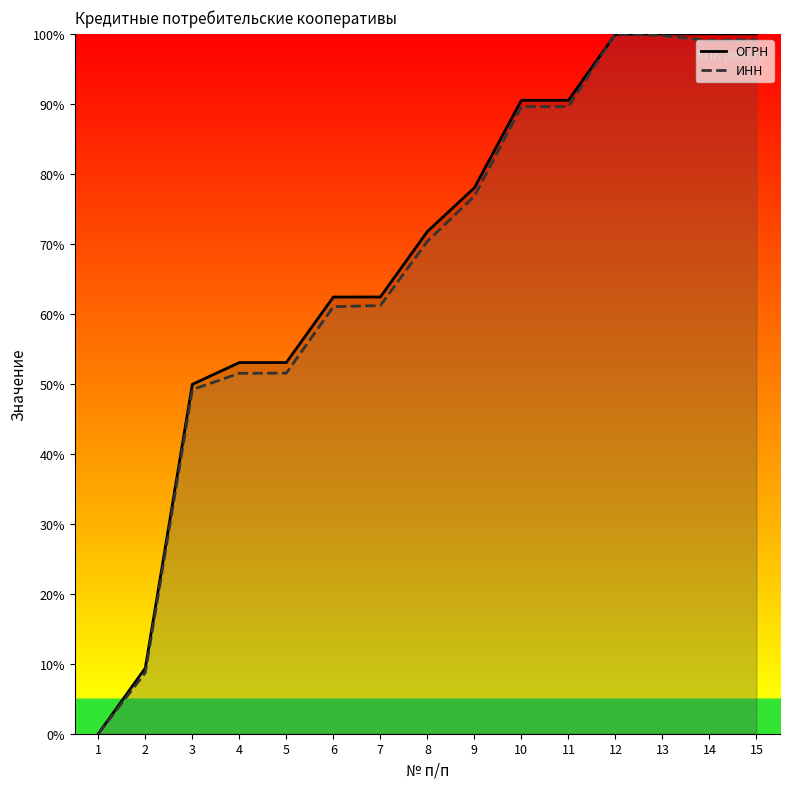

List the series in order of their overall mean, highest first.

ОГРН, ИНН